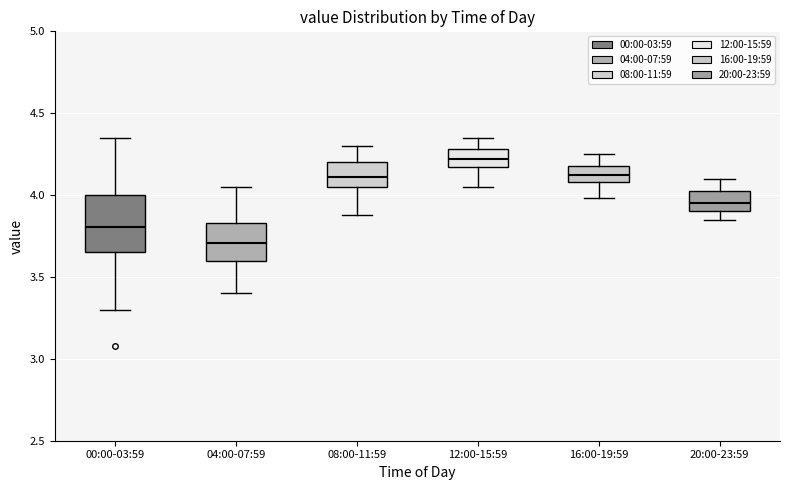

Reading left to right, read every box against the y-axis: the position of its median line, the range the box covers, and the ends of its whiskers. The values are not printed on the chart, so give them approximately, as read against the axis.

00:00-03:59: median 3.80, box 3.65 to 4.00, whiskers 3.30 to 4.35
04:00-07:59: median 3.70, box 3.60 to 3.85, whiskers 3.40 to 4.05
08:00-11:59: median 4.10, box 4.05 to 4.20, whiskers 3.90 to 4.30
12:00-15:59: median 4.20, box 4.15 to 4.30, whiskers 4.05 to 4.35
16:00-19:59: median 4.10 (inside the box), box 4.10 to 4.20, whiskers 4.00 to 4.25
20:00-23:59: median 3.95, box 3.90 to 4.05, whiskers 3.85 to 4.10